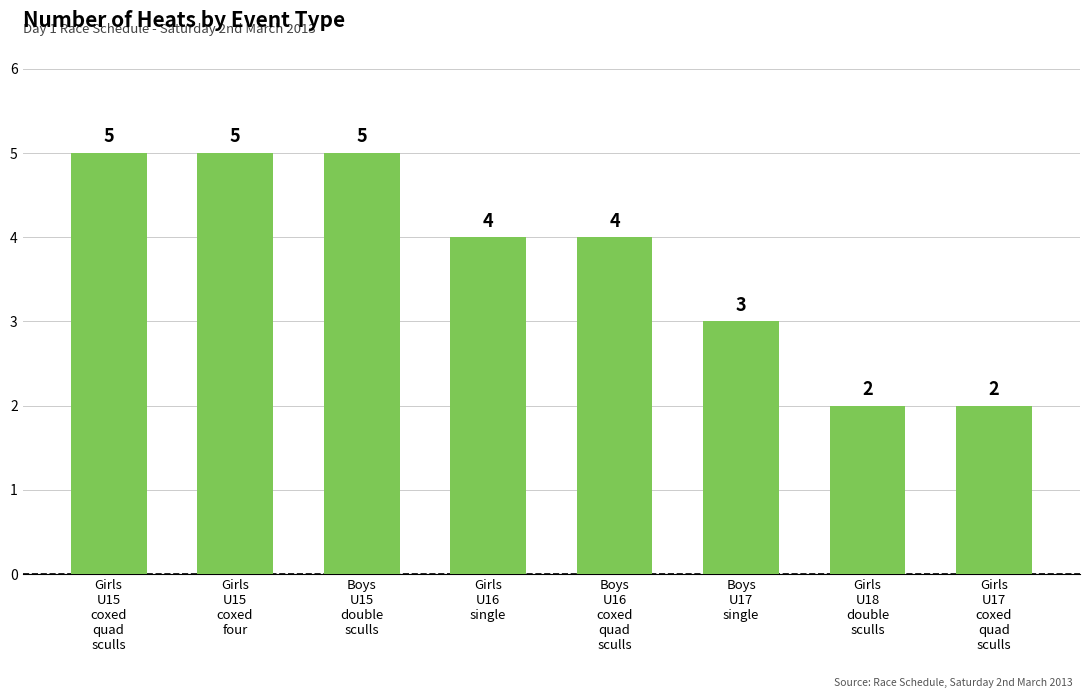

Reading left to right, list all the values displayed in this chart.

5	5	5	4	4	3	2	2